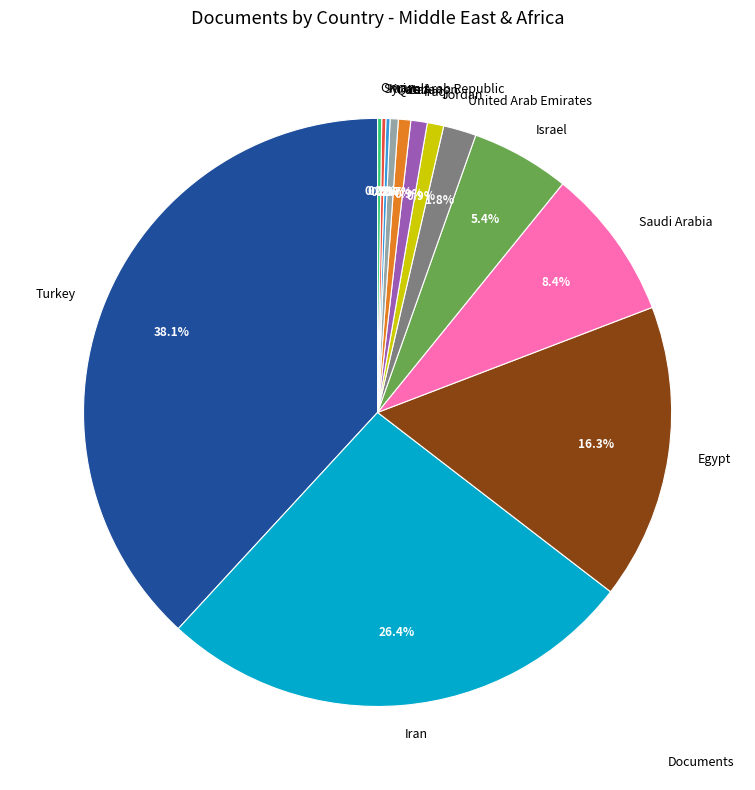

Is it true that Lebanon is 11% of the pie?

False